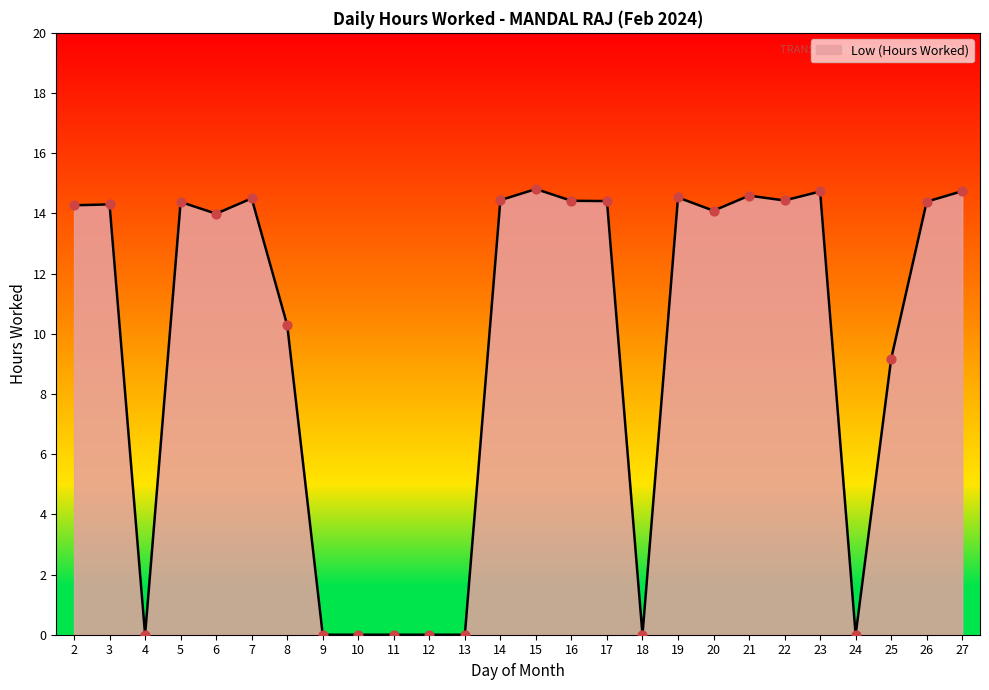

What is the ratio of the value at 7 to the value at 8?

1.4